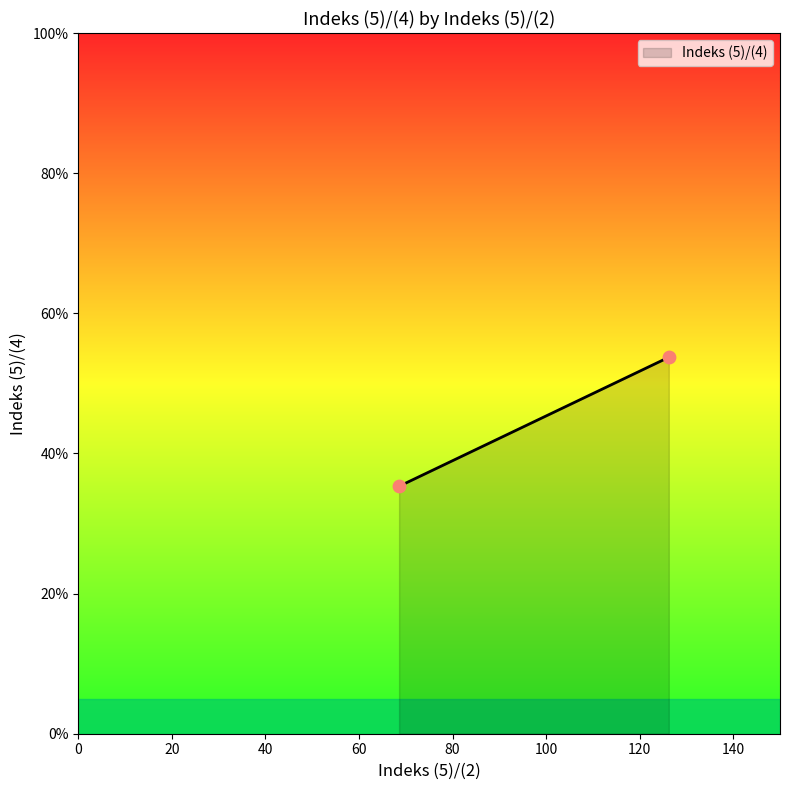

What is the range of X values (max minus min)?

57.7